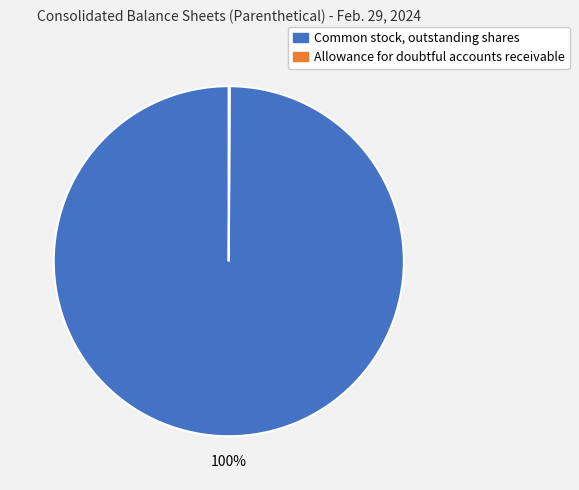

To the nearest percent, what is the average slice percentage?

50%